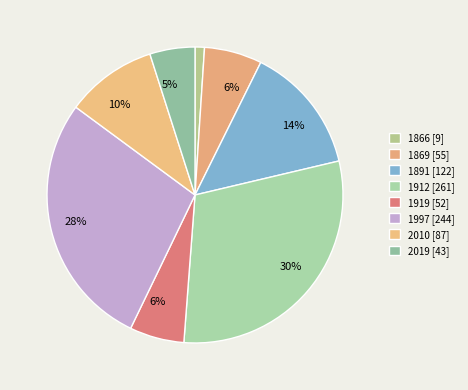

How many segments does this pie chart have?

8